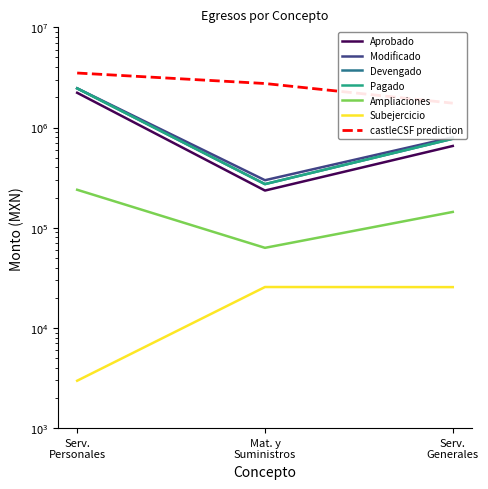

Is it true that Ampliaciones equals 83145.1 at Serv. Generales?

False